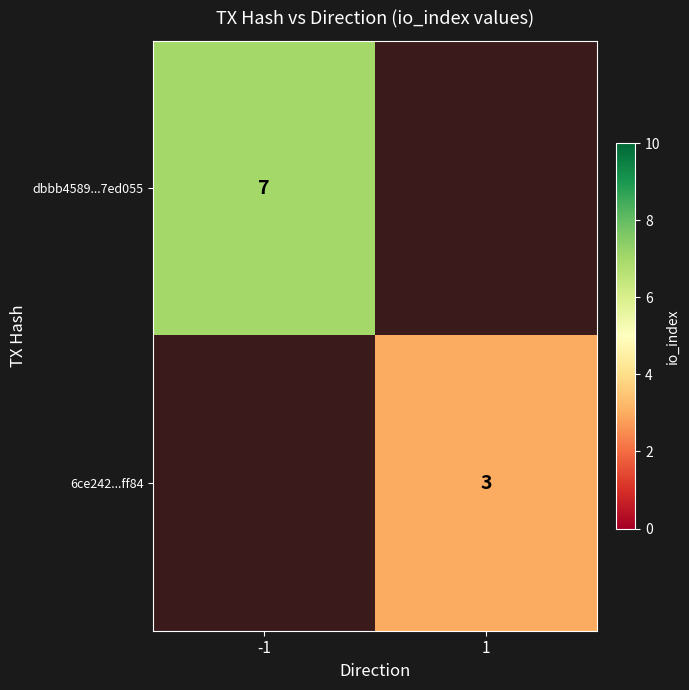

The value of dbbb4589...7ed055 at -1 is 12. True or false?

False